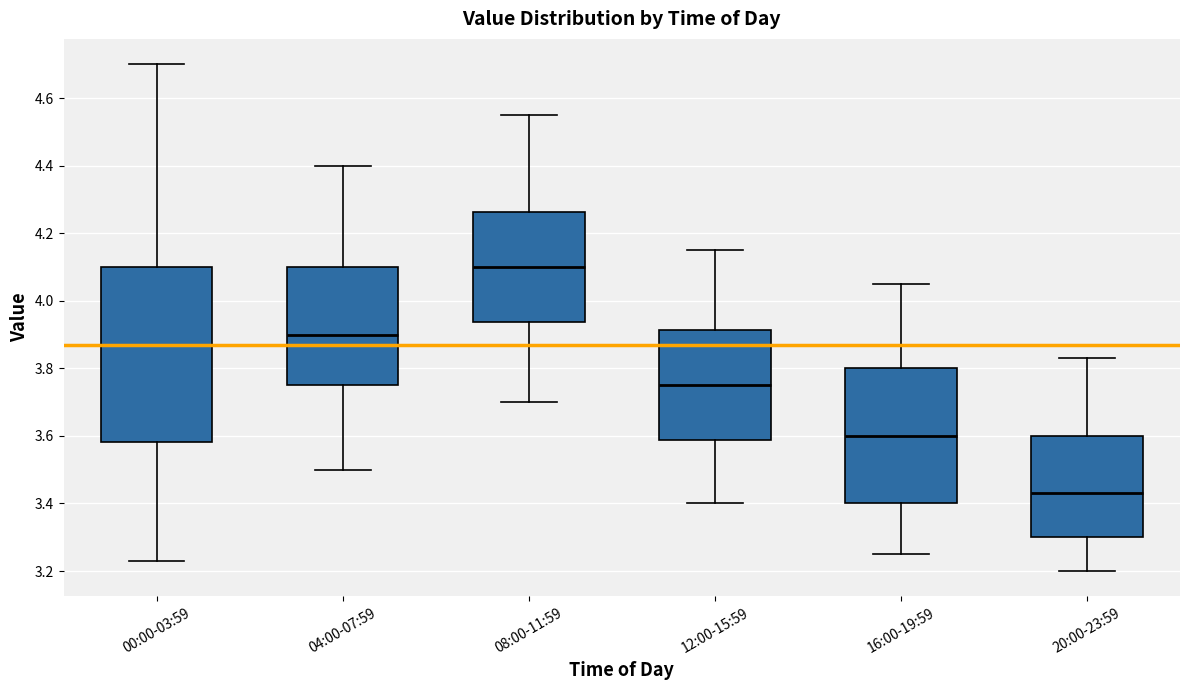

Which box's median line is the highest?

08:00-11:59